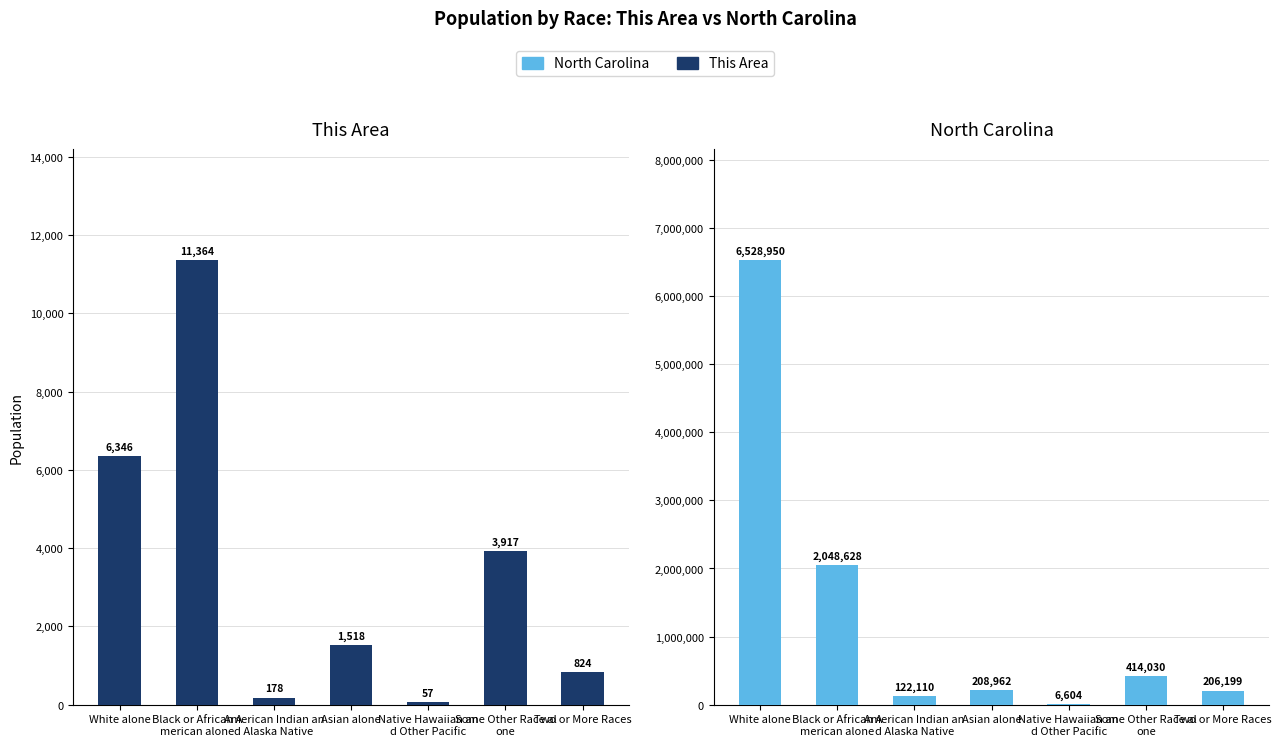

Reading left to right, extract all data points from this chart.

This Area: White alone=6346	Black or African A
merican alone=11364	American Indian an
d Alaska Native=178	Asian alone=1518	Native Hawaiian an
d Other Pacific=57	Some Other Race al
one=3917	Two or More Races=824
North Carolina: White alone=6528950	Black or African A
merican alone=2048628	American Indian an
d Alaska Native=122110	Asian alone=208962	Native Hawaiian an
d Other Pacific=6604	Some Other Race al
one=414030	Two or More Races=206199